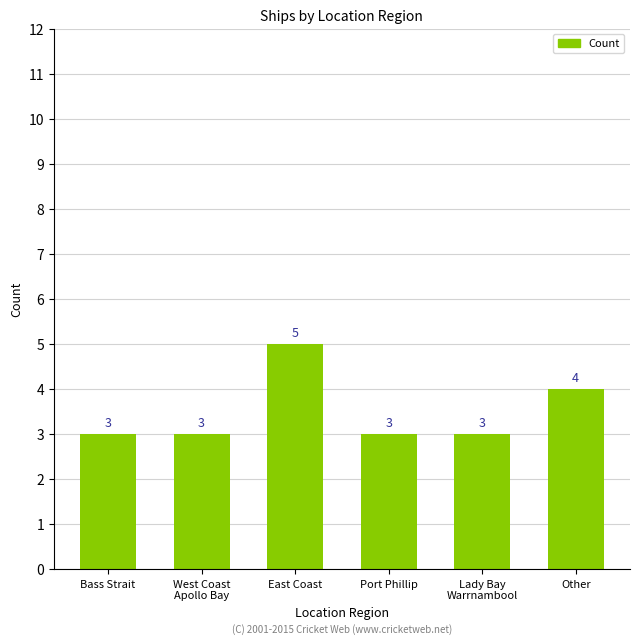

What is the label of the 2nd bar from the left?

West Coast
Apollo Bay